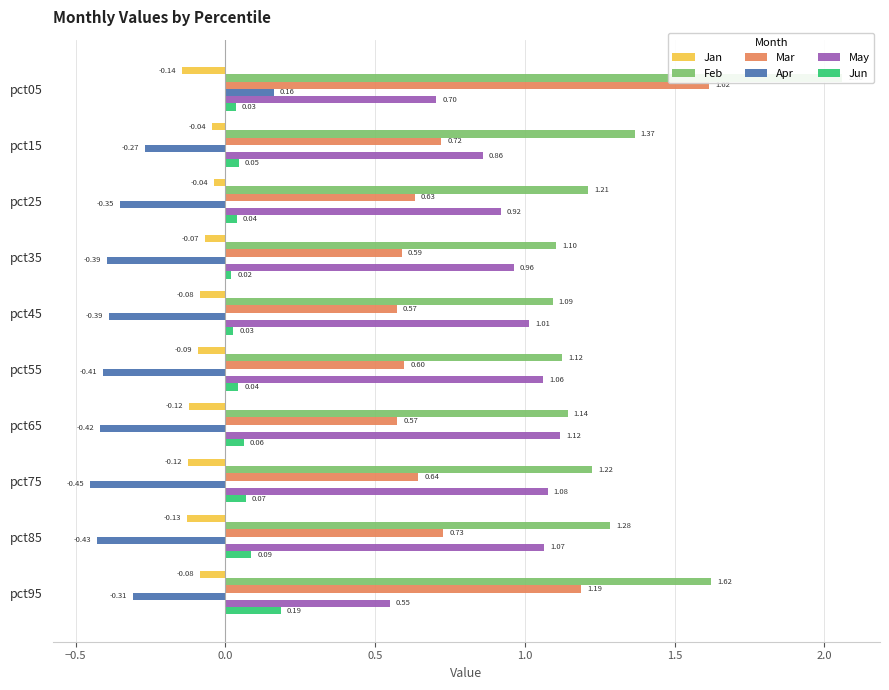

Which series has the largest range (max minus min)?

Mar